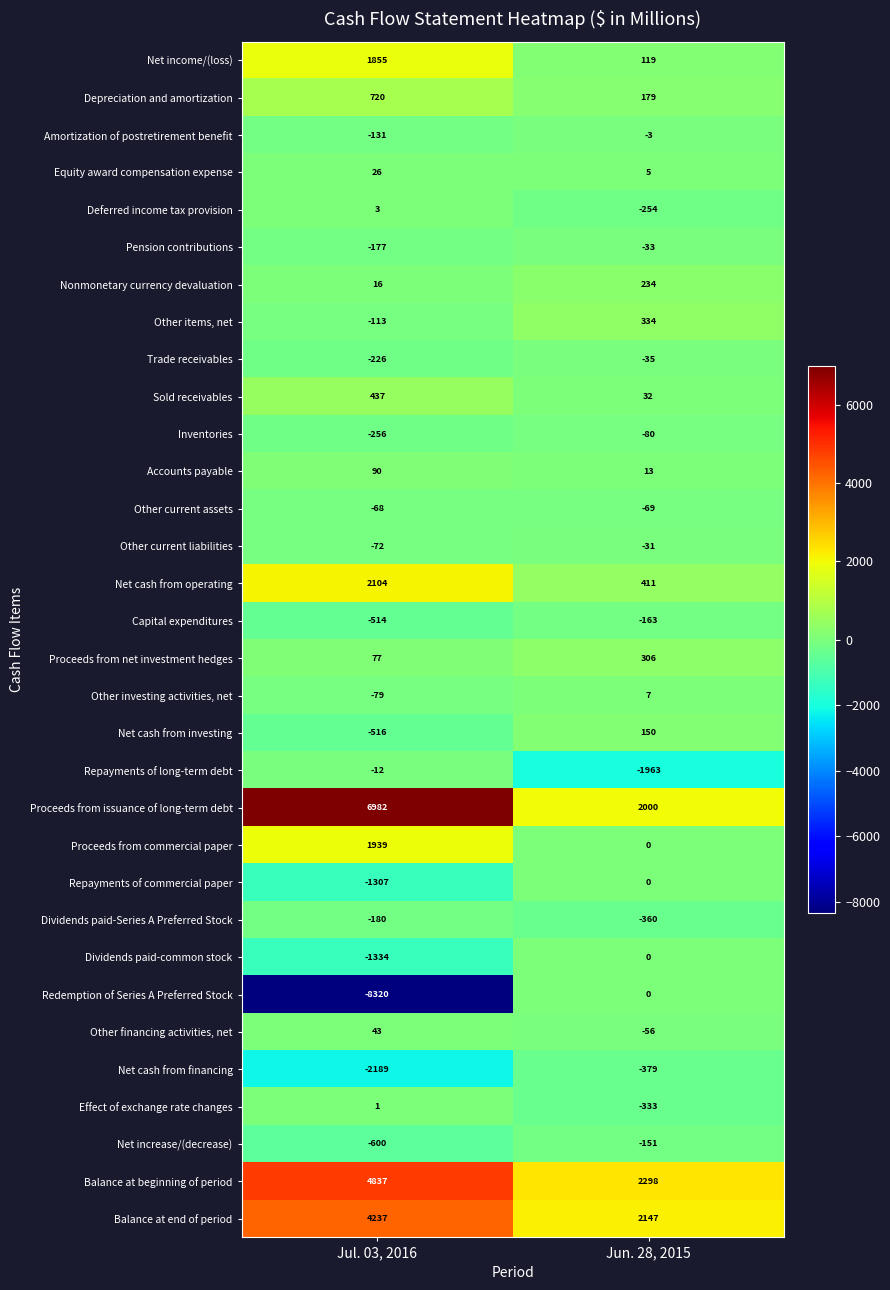

What is the sum of all Balance at beginning of period values?

7135